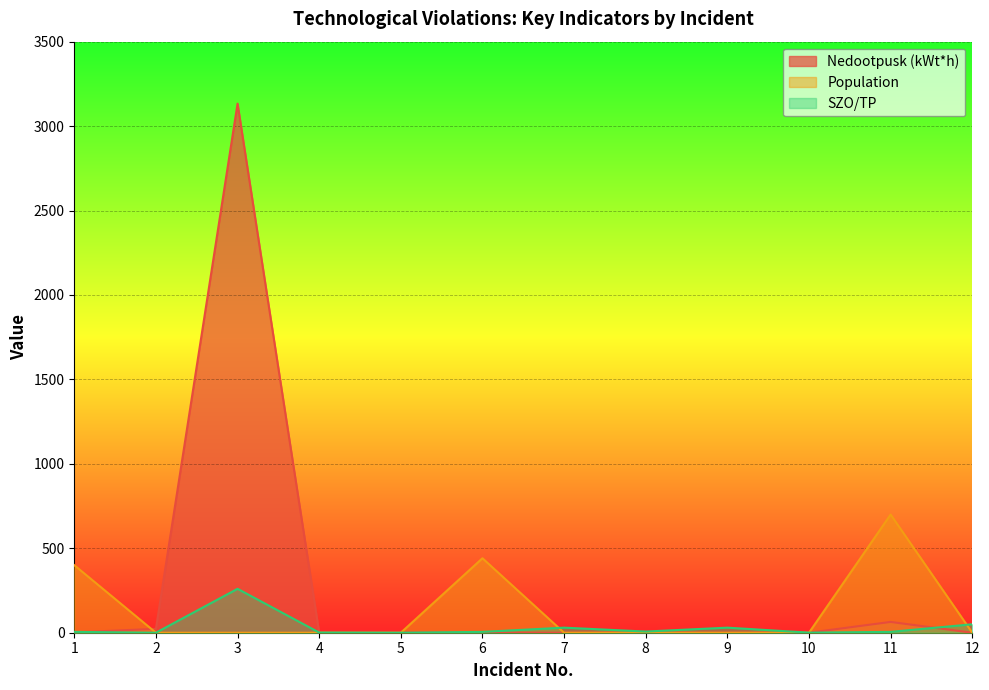

How many lines are shown in the chart?

3